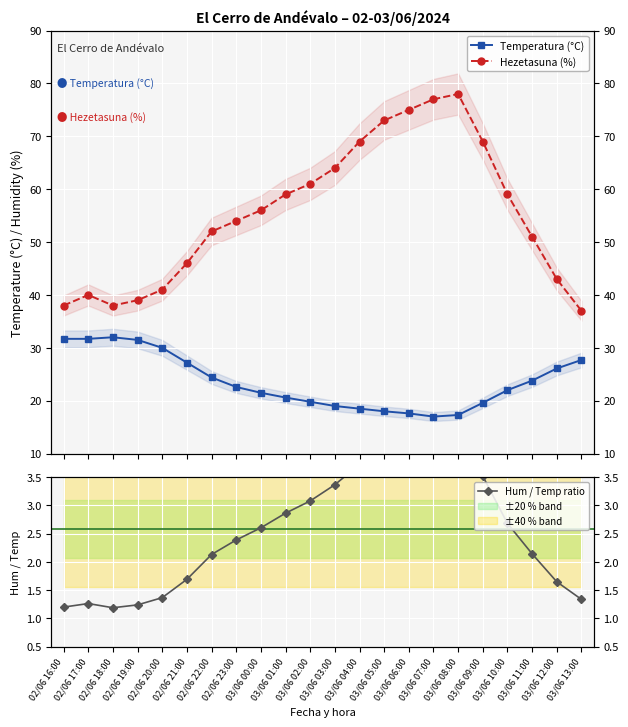

Between 02/06 18:00 and 03/06 00:00, which series saw the biggest shift?

Hezetasuna (%)